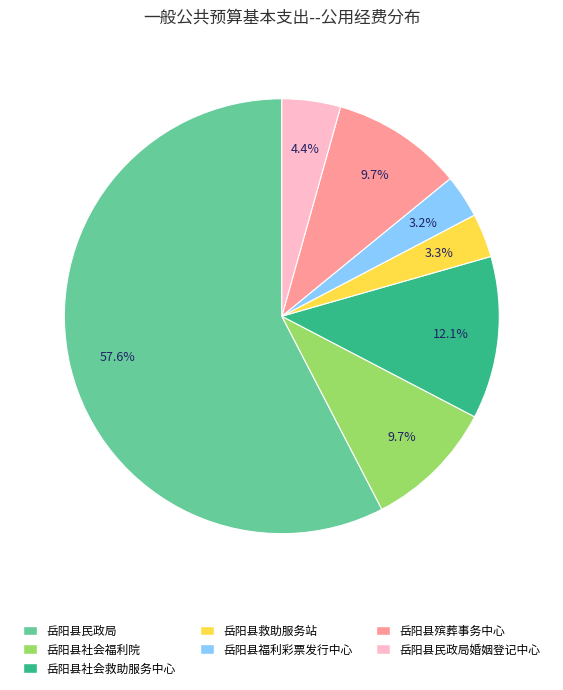

Which slice is the largest?

岳阳县民政局